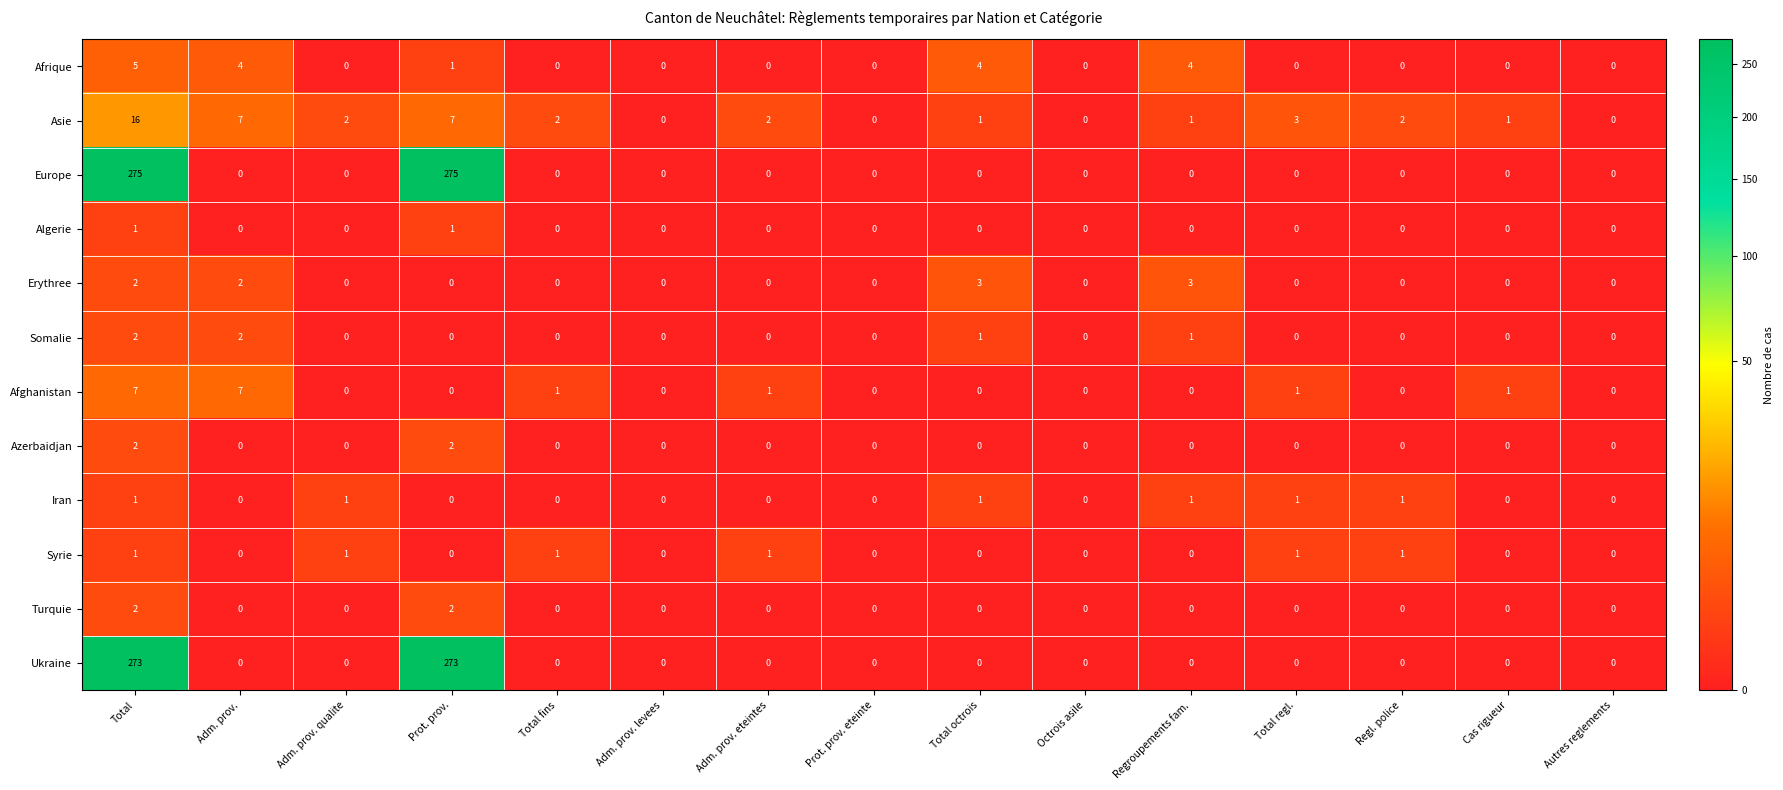

What is the maximum value for Europe?

275